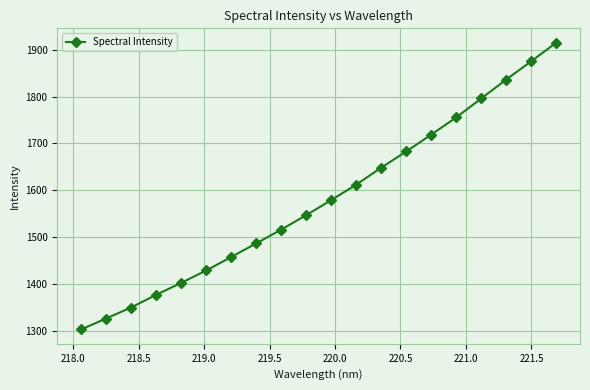

What is the average value?

1580.6